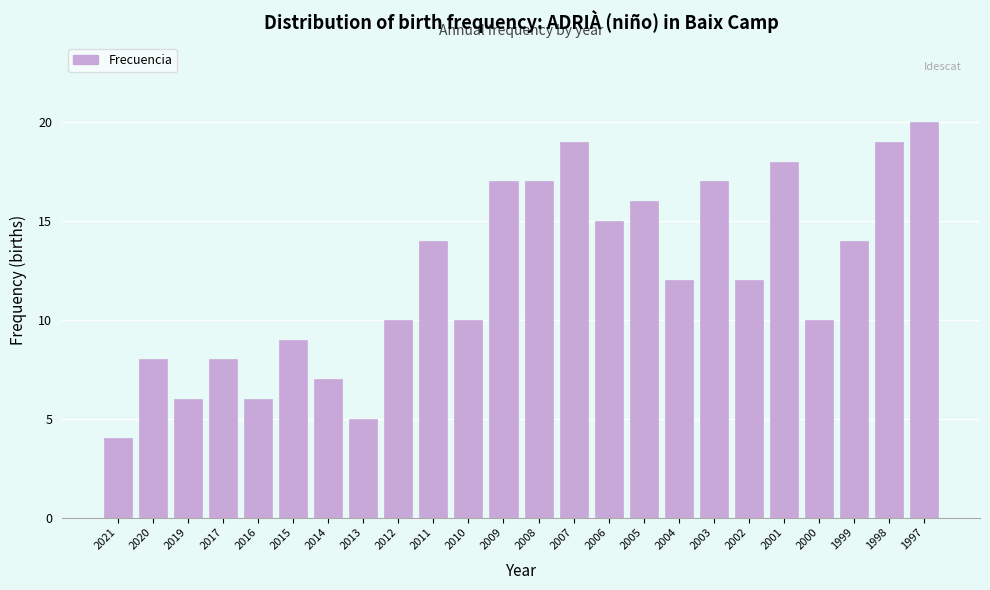

Reading left to right, what are all the values shown in this chart?

4	8	6	8	6	9	7	5	10	14	10	17	17	19	15	16	12	17	12	18	10	14	19	20